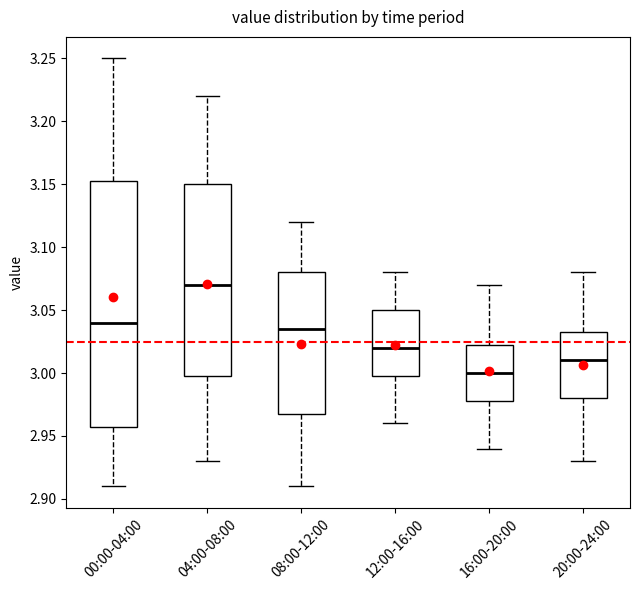

Reading left to right, read every box against the y-axis: the position of its median line, the range the box covers, and the ends of its whiskers. The values are not printed on the chart, so give them approximately, as read against the axis.

00:00-04:00: median 3.040, box 2.960 to 3.155, whiskers 2.910 to 3.250
04:00-08:00: median 3.070, box 3.000 to 3.150, whiskers 2.930 to 3.220
08:00-12:00: median 3.035, box 2.970 to 3.080, whiskers 2.910 to 3.120
12:00-16:00: median 3.020, box 3.000 to 3.050, whiskers 2.960 to 3.080
16:00-20:00: median 3.000, box 2.980 to 3.025, whiskers 2.940 to 3.070
20:00-24:00: median 3.010, box 2.980 to 3.035, whiskers 2.930 to 3.080